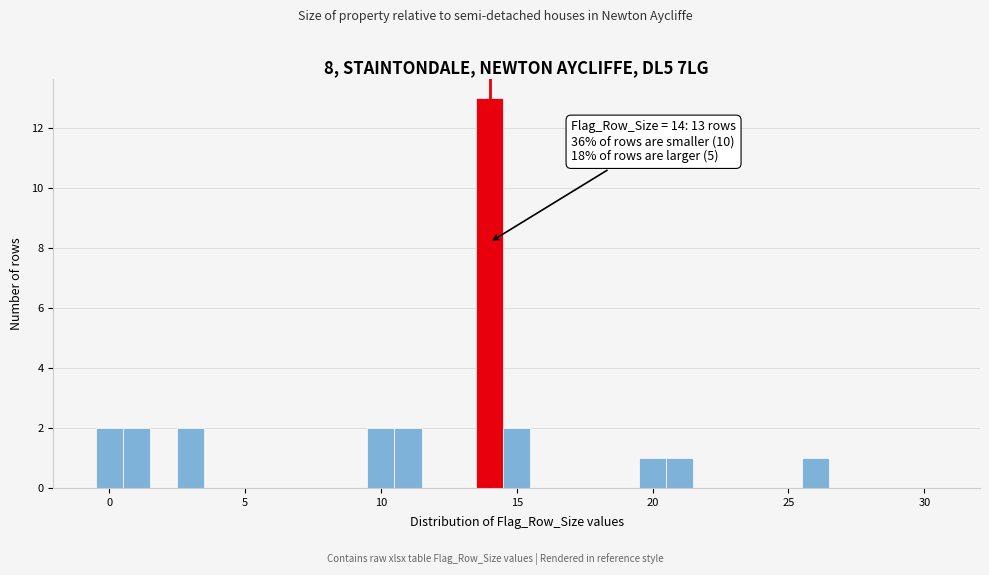

Around what value on the x-axis is the tallest bar? Give the approximate position of its centre, as read against the axis.

14.0